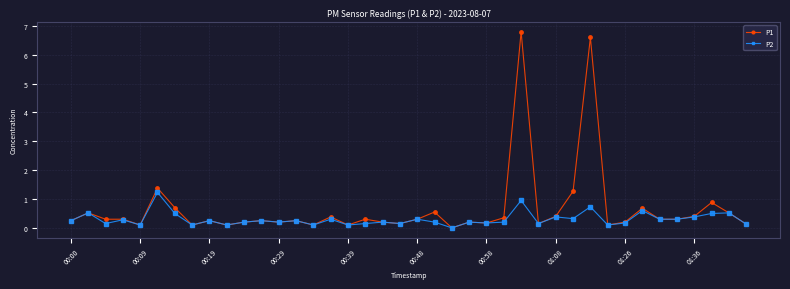

Which series has the largest total across all categories?

P1